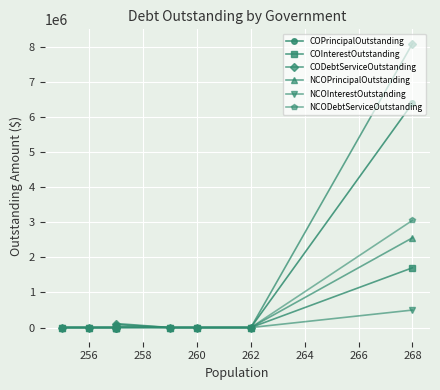

How many data points in NCODebtServiceOutstanding are above 0?

1